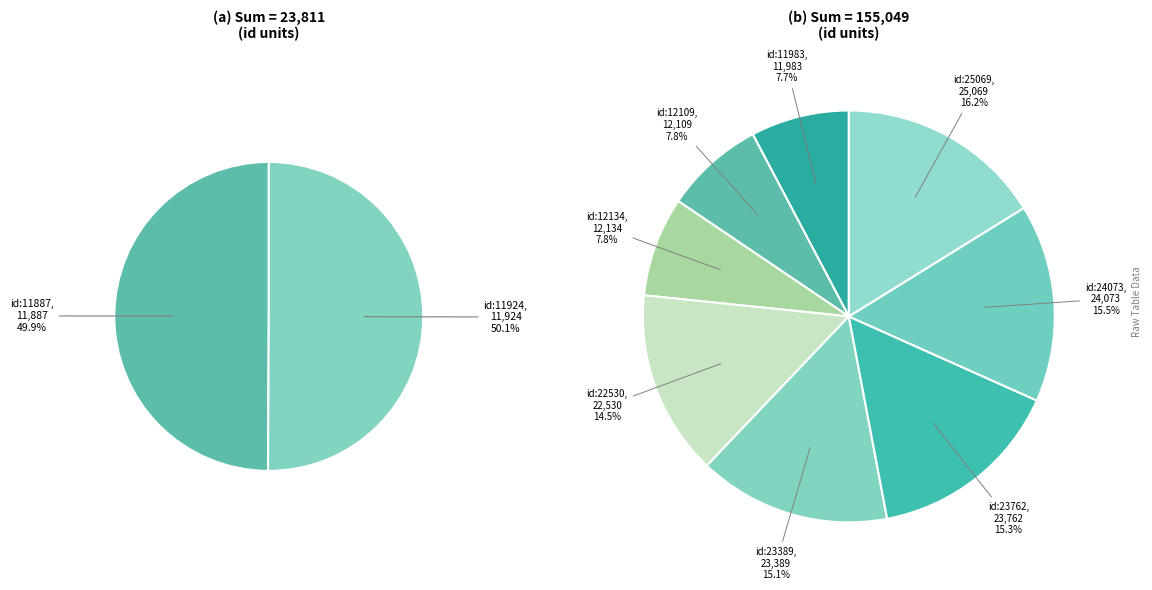

What is the largest slice in the pie chart?

id:25069